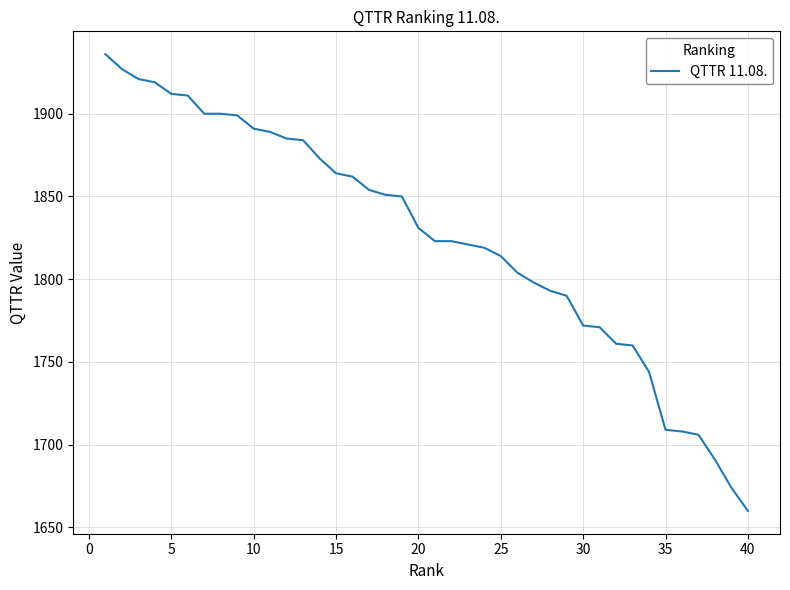

What is the maximum value shown in the chart?

1936